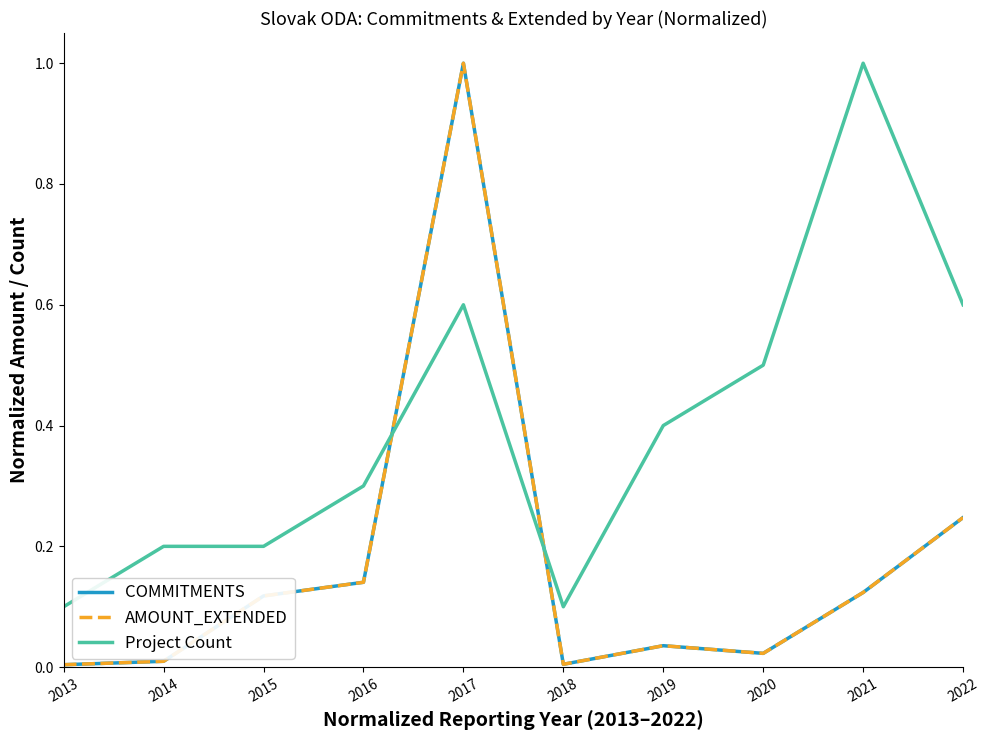

List the series in order of their peak value, lowest first.

COMMITMENTS, AMOUNT_EXTENDED, Project Count